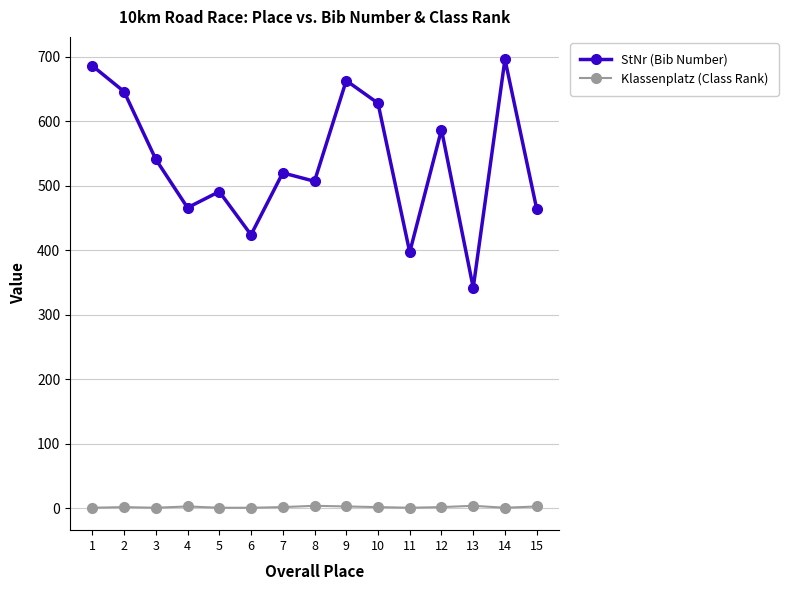

True or false: StNr (Bib Number) and Klassenplatz (Class Rank) cross at least once.

False